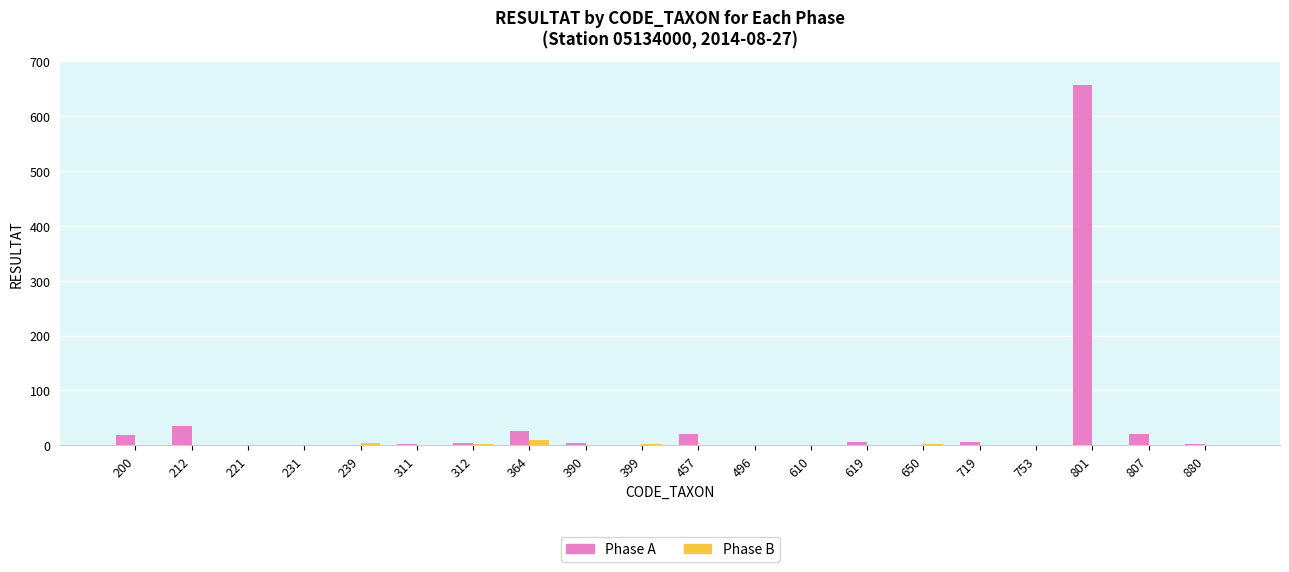

What is the sum of the Phase B values at 390 and 239?

5